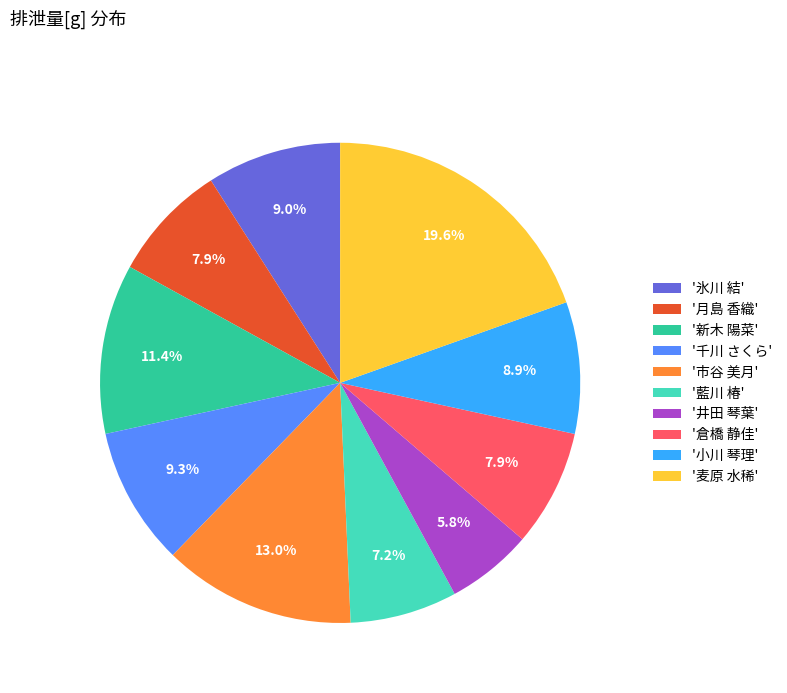

Between '小川 琴理' and '市谷 美月', which is larger?

'市谷 美月'